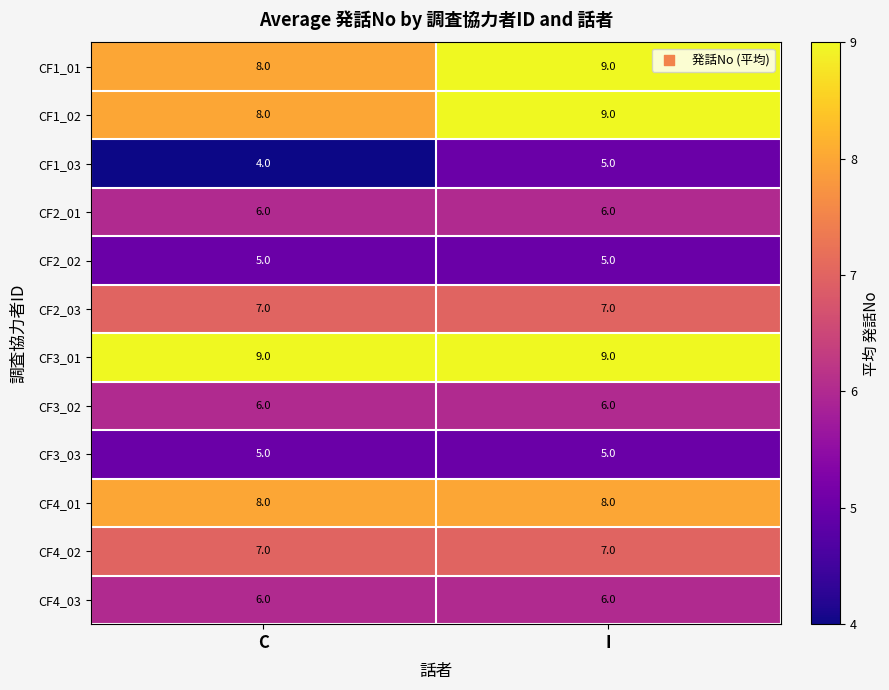

Is it true that CF1_02 equals 14 at I?

False